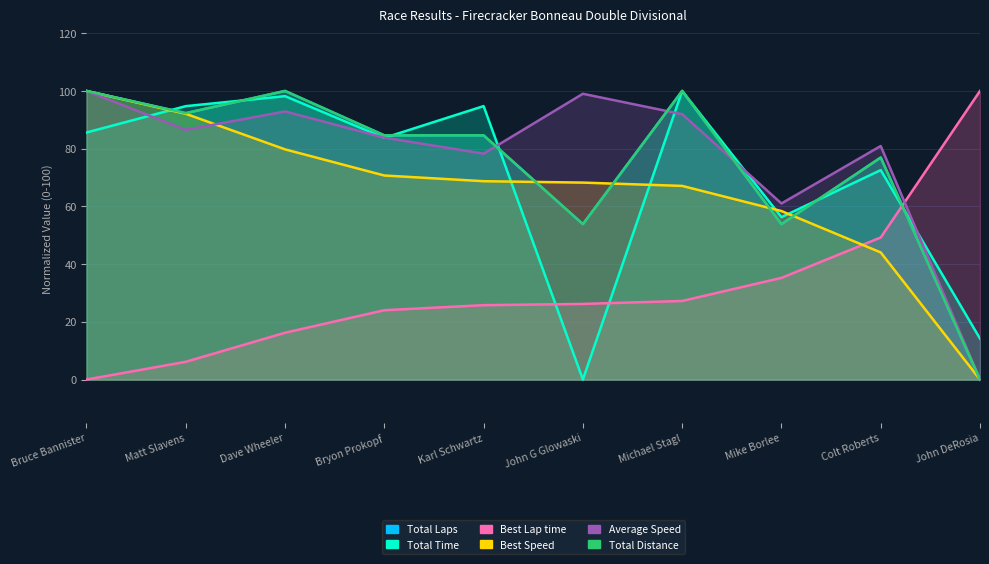

Is it true that Total Time equals 9.9 at John DeRosia?

False